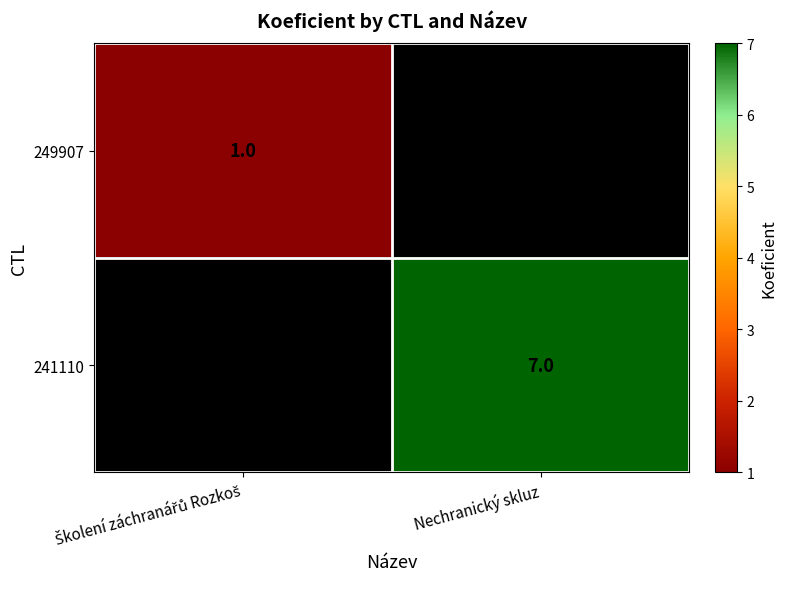

Which series has the widest spread of values?

249907